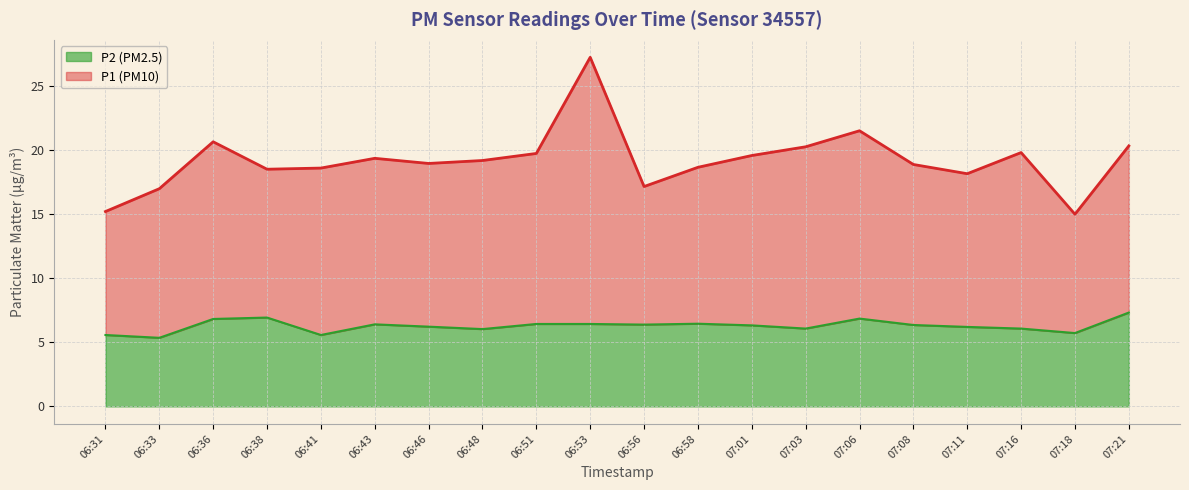

Which series has the widest spread of values?

P1